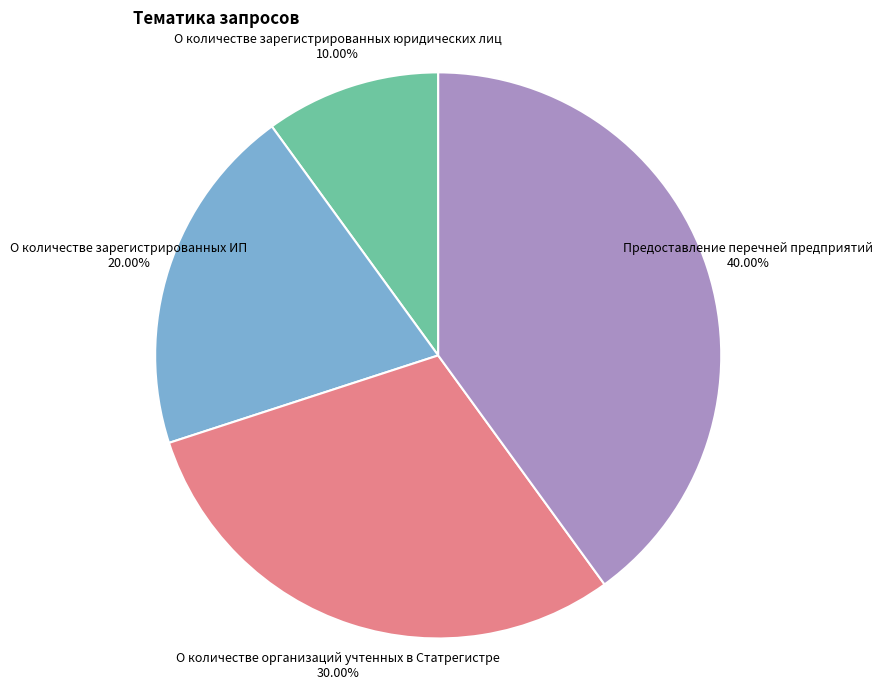

What is the largest slice in the pie chart?

Предоставление перечней предприятий